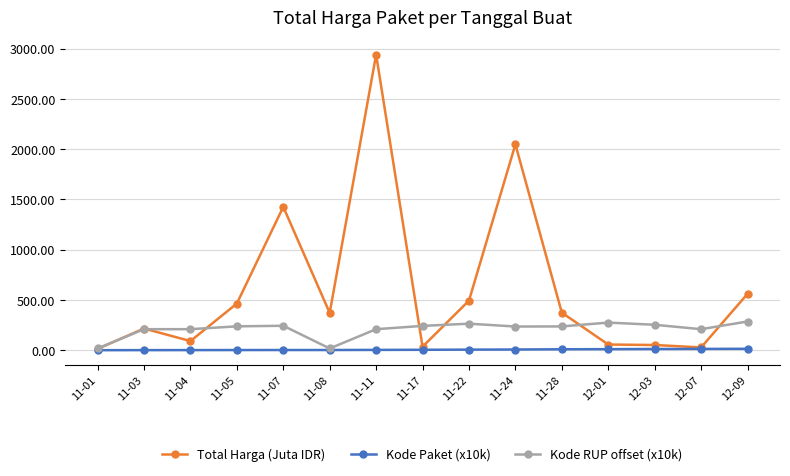

Between 11-01 and 11-24, which series saw the biggest shift?

Total Harga (Juta IDR)